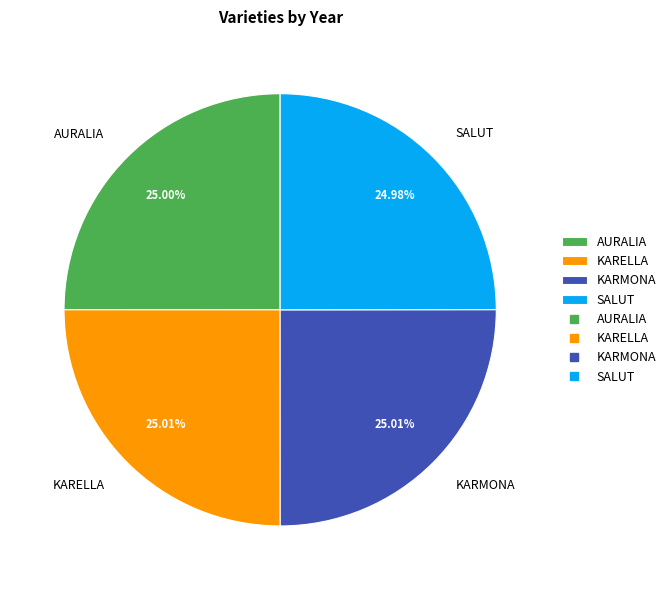

True or false: AURALIA accounts for 19% of the total.

False